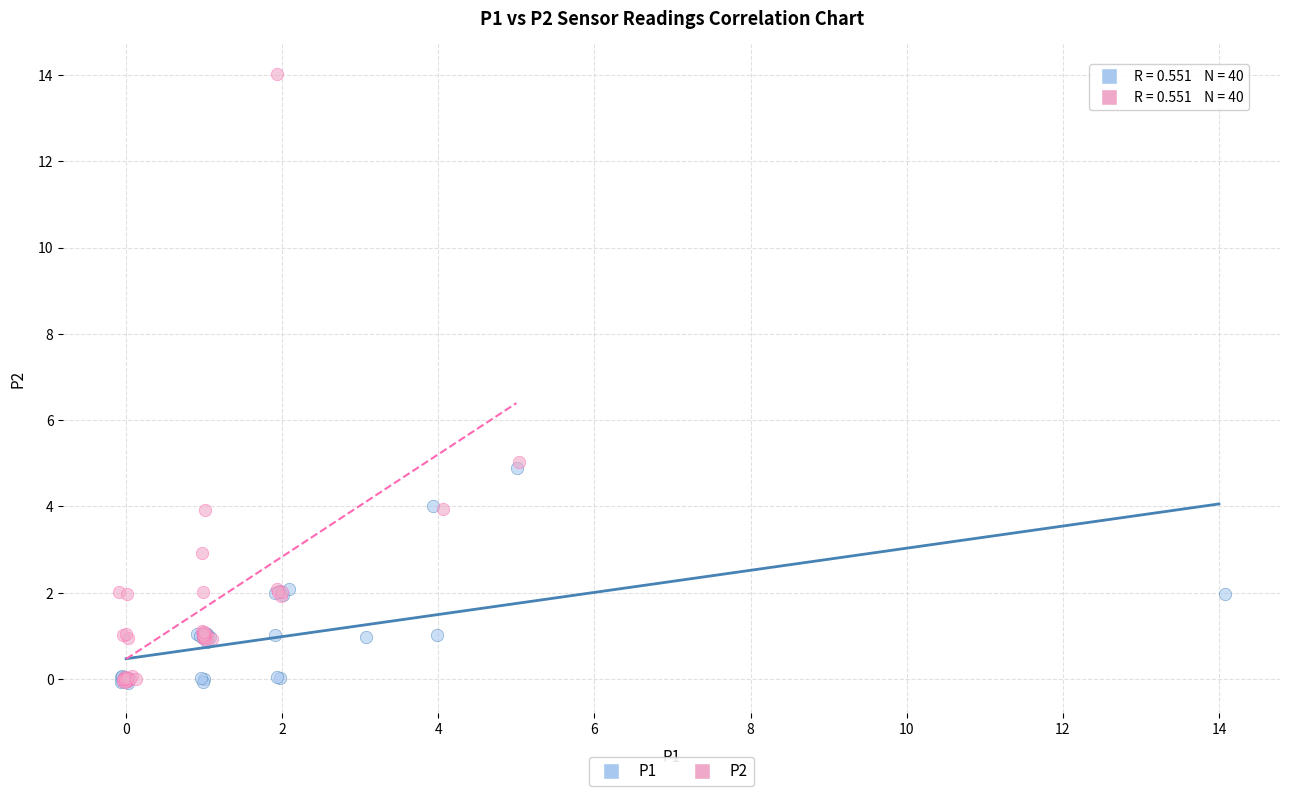

What are all the series names shown in the legend?

P1, P2